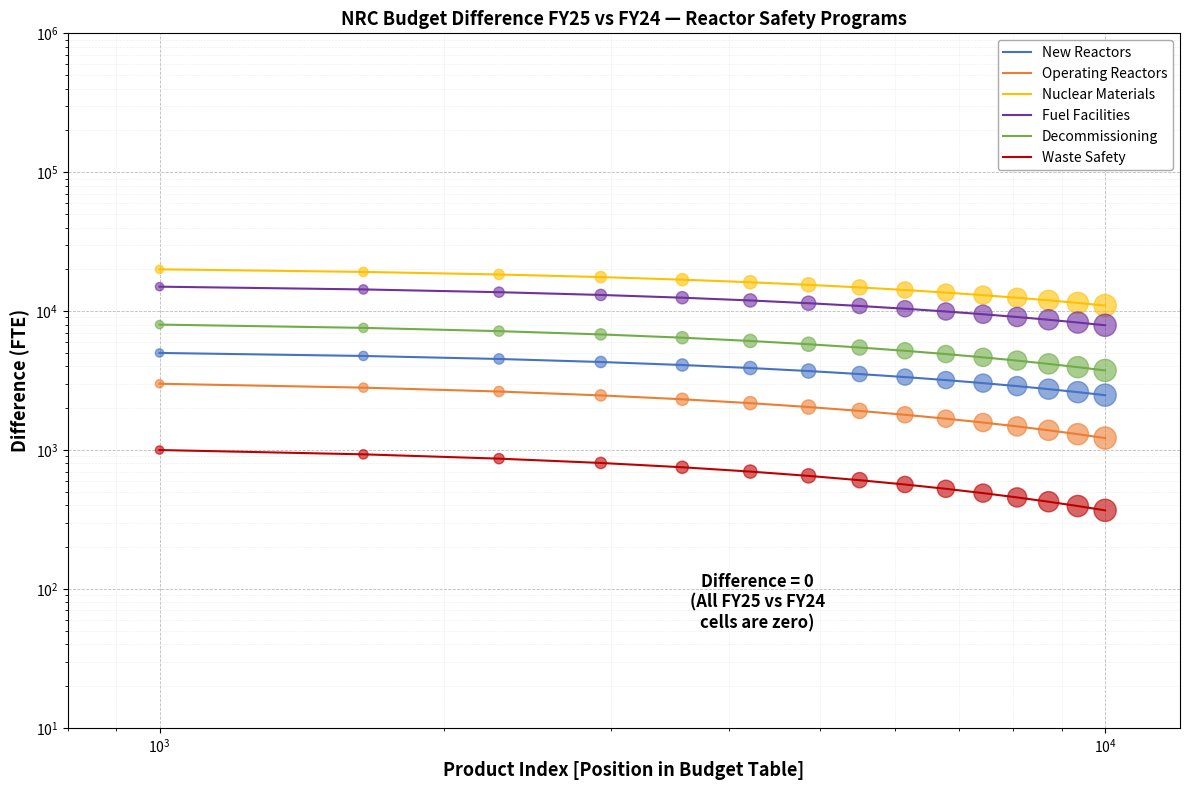

Which series reaches the maximum Y coordinate?

Nuclear Materials